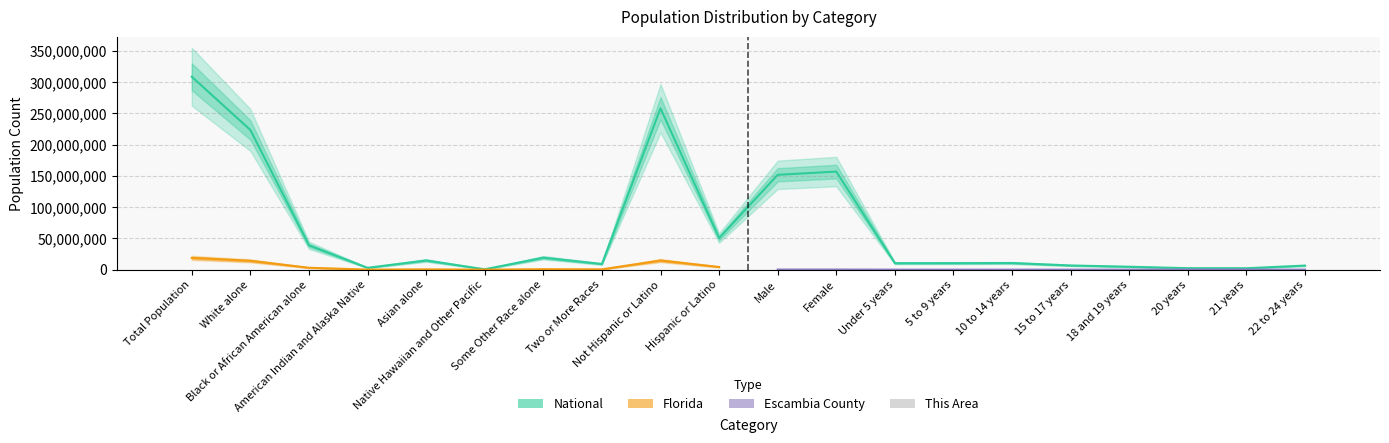

The chart shows a value of 11175 at Black or African American alone. True or false?

False